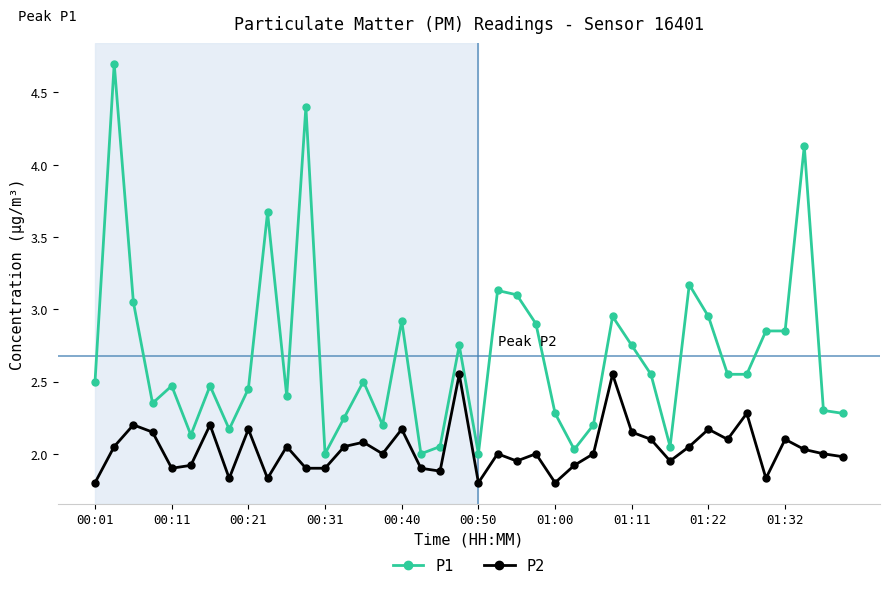

What are all the series names shown in the legend?

P1, P2